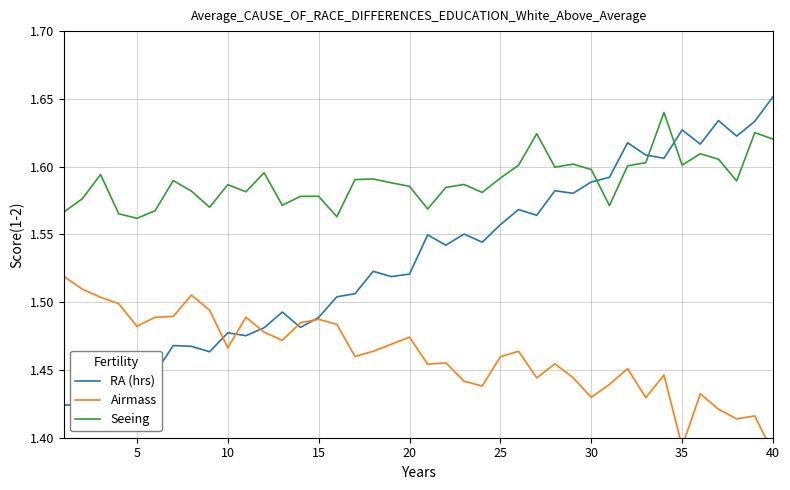

What is the difference between the maximum and minimum values in the RA (hrs) series?

0.2